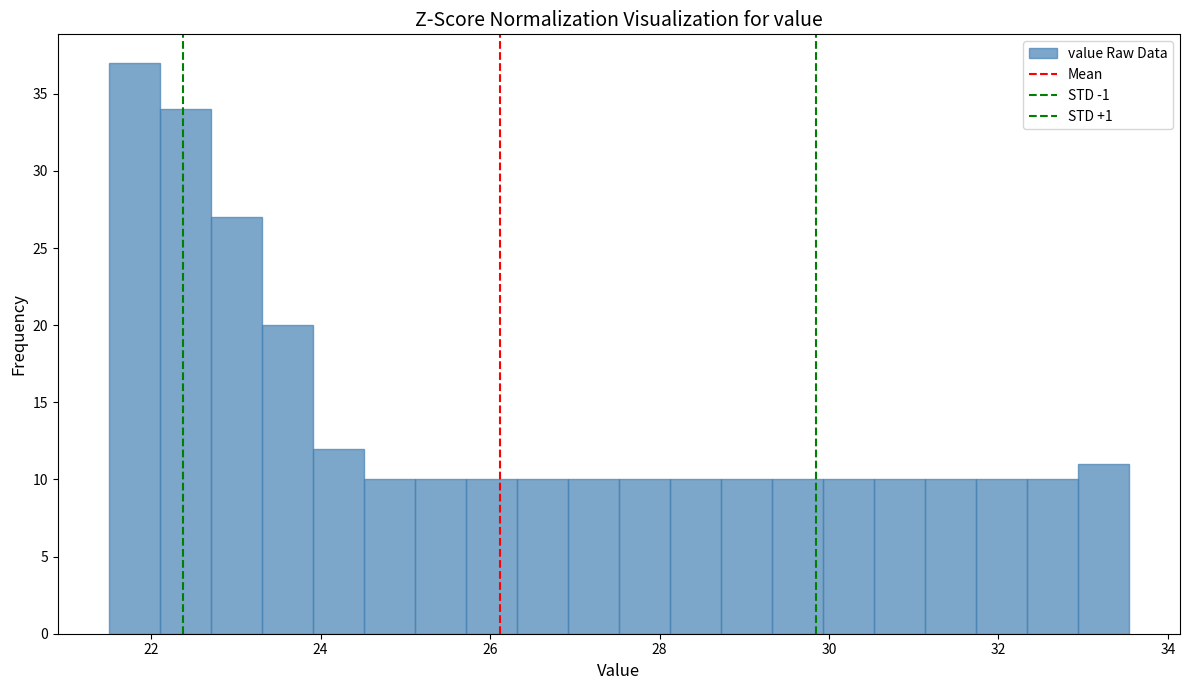

Read against the x-axis, roughly where is the centre of the tallest bar?

21.8